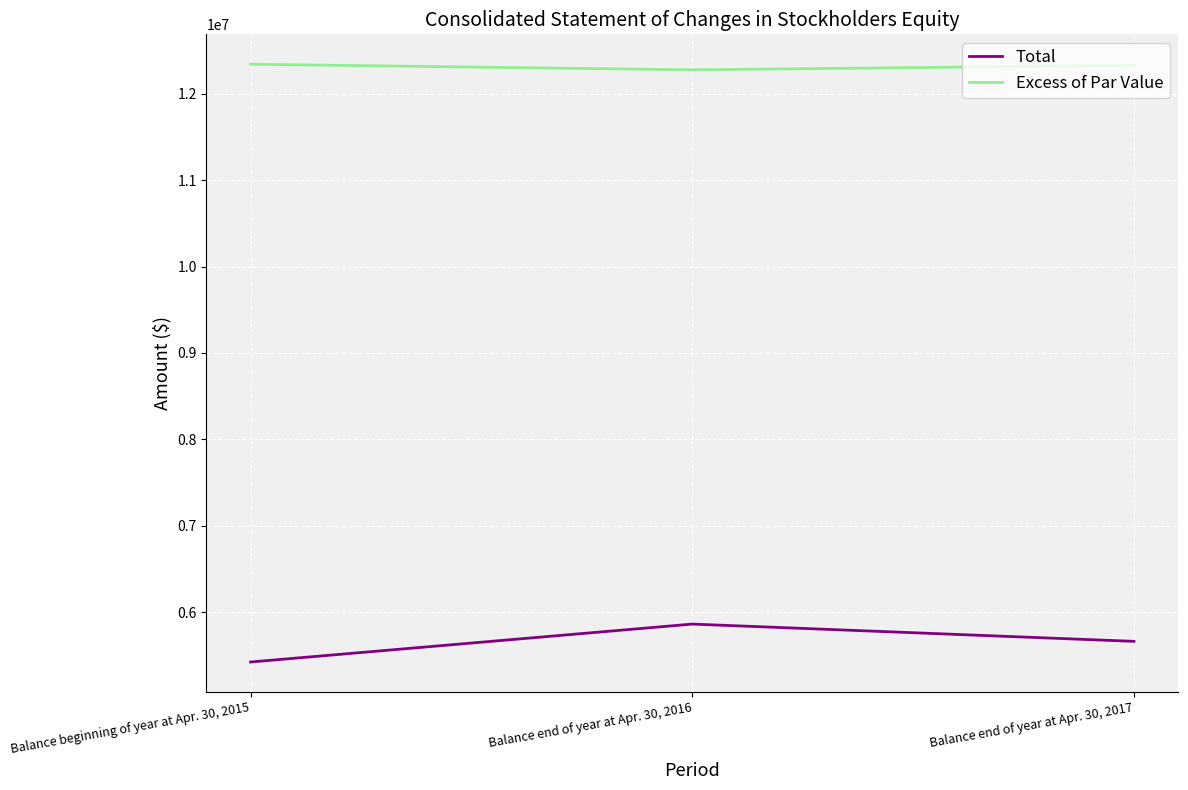

What are all the series names shown in the legend?

Total, Excess of Par Value